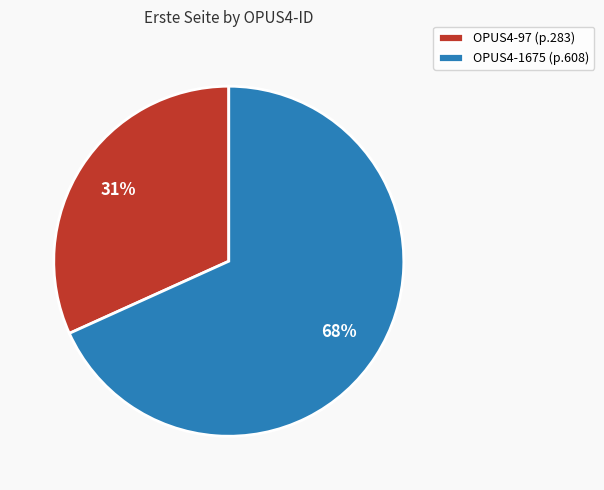

What is the ratio of the value at OPUS4-97 to the value at OPUS4-1675?

0.5